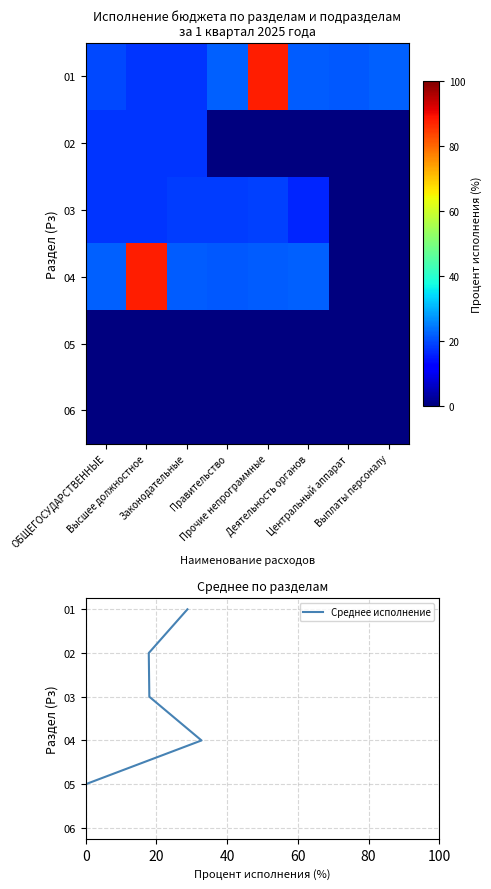

What is the difference between the maximum and minimum values in the 02 series?

17.8